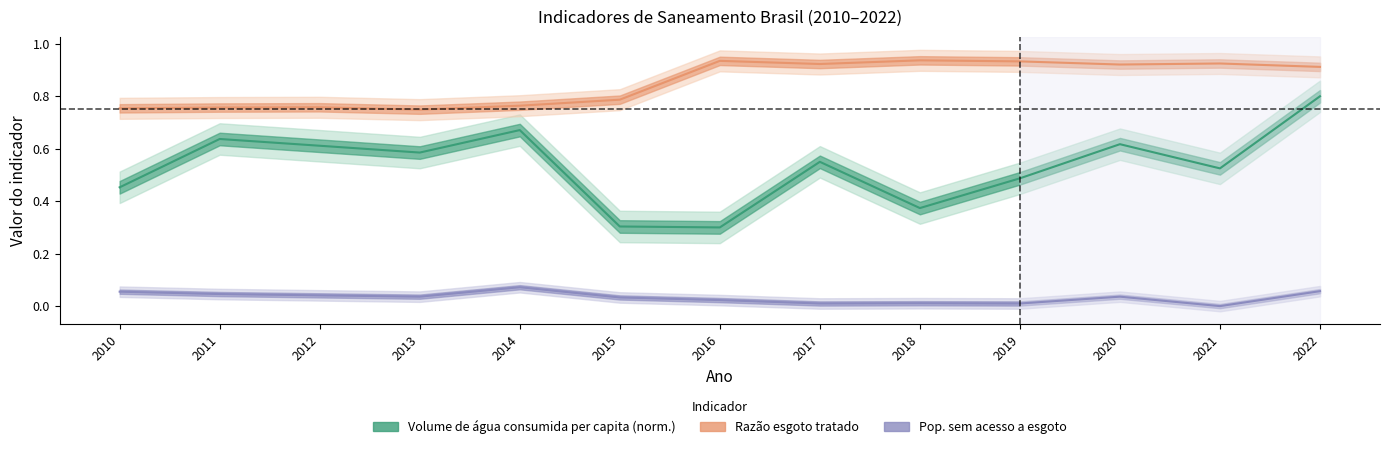

True or false: Razão esgoto tratado and Volume de água consumida per capita intersect in this chart.

False